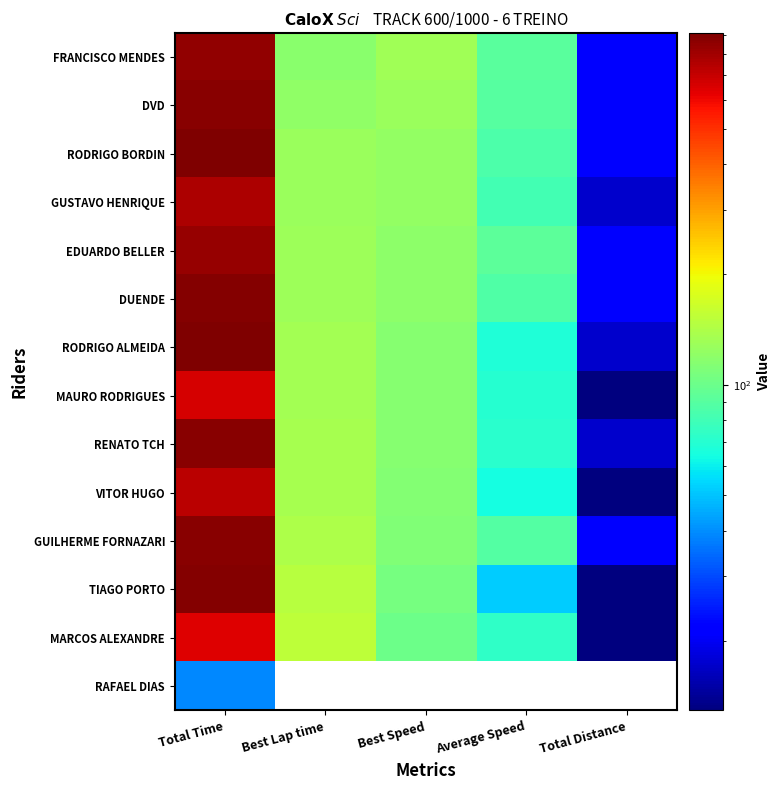

Which series has the largest total across all categories?

RODRIGO BORDIN